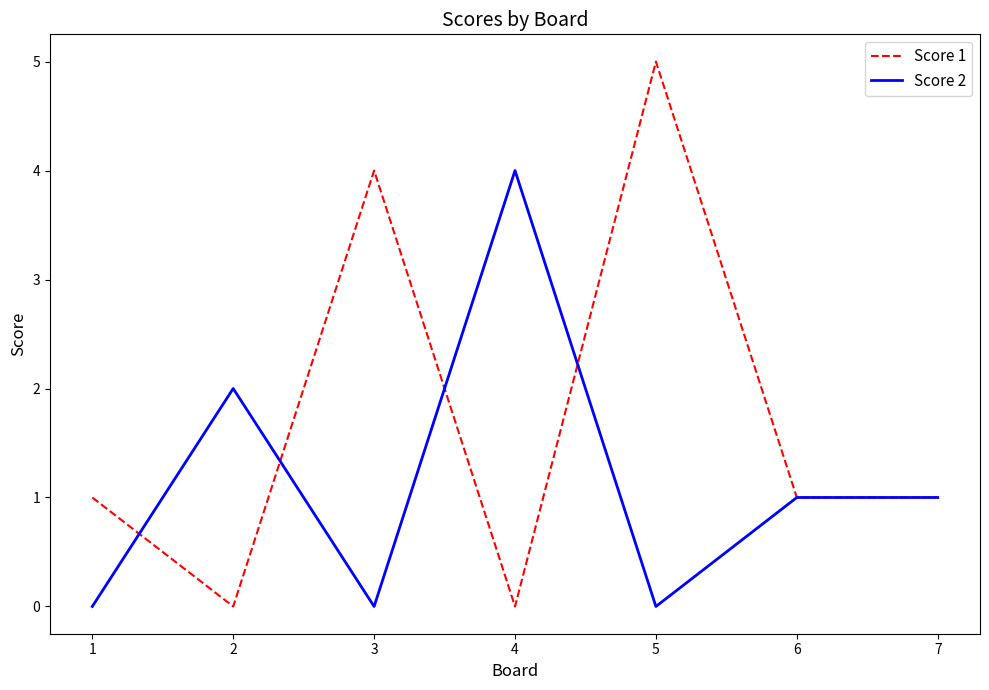

At which label does Score 1 reach its peak?

5